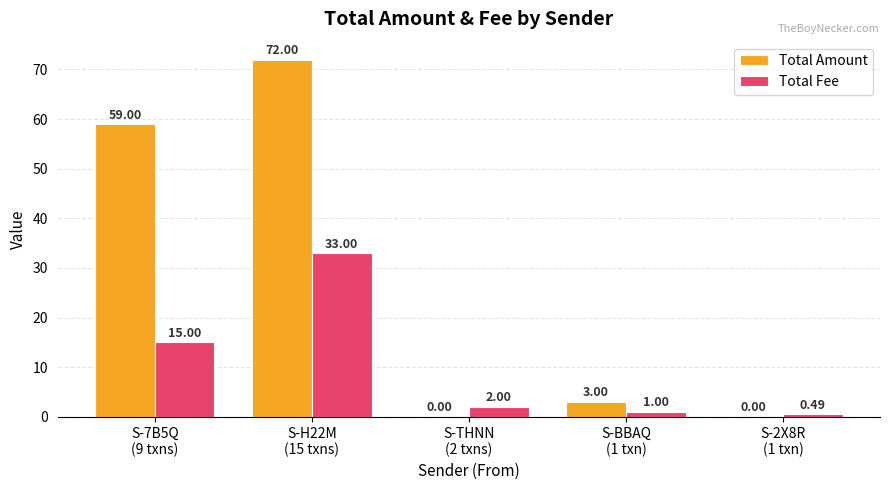

What is the sum of all Total Fee values?

51.5